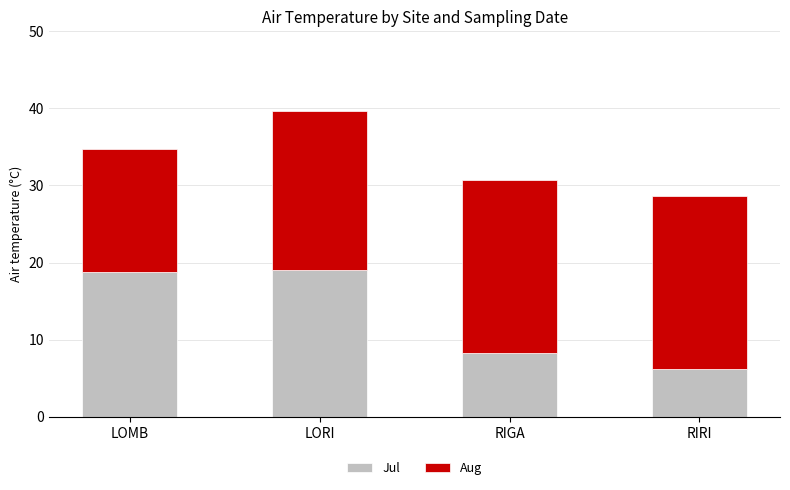

What is the total value across all series at RIRI?

28.6